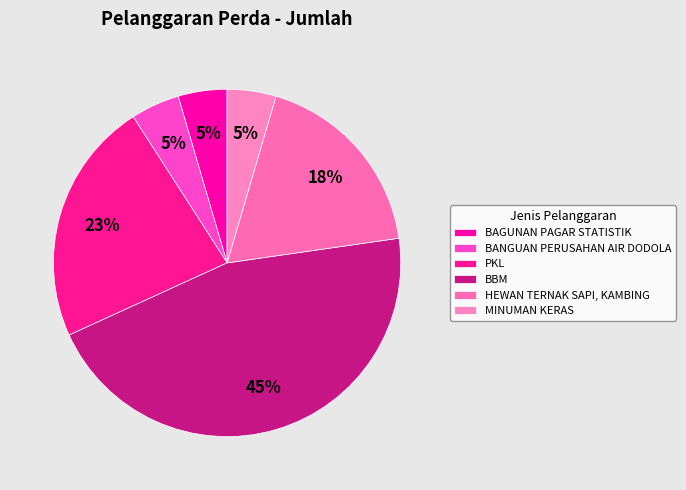

What is the largest slice in the pie chart?

BBM